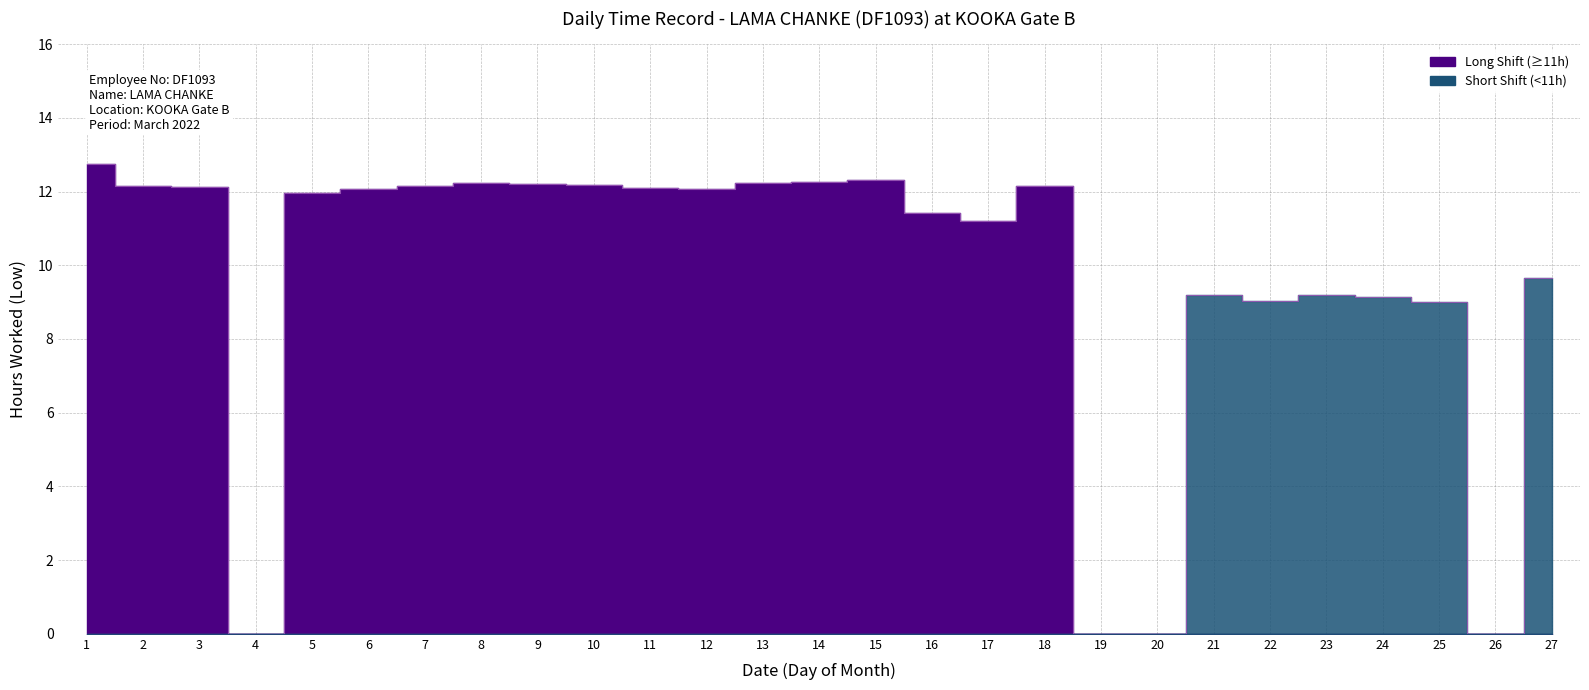

Approximately how many times larger is the value at 2 compared to 15?

1.0